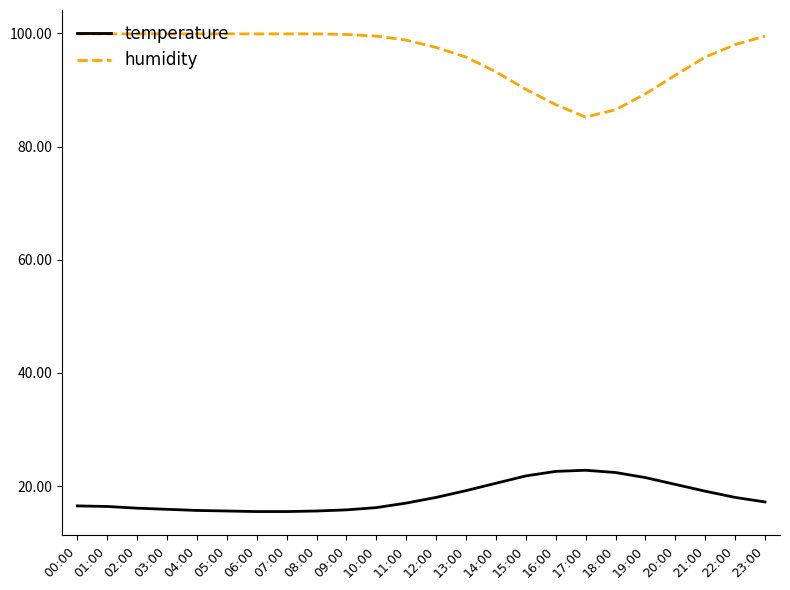

What position from the left is 12:00?

13